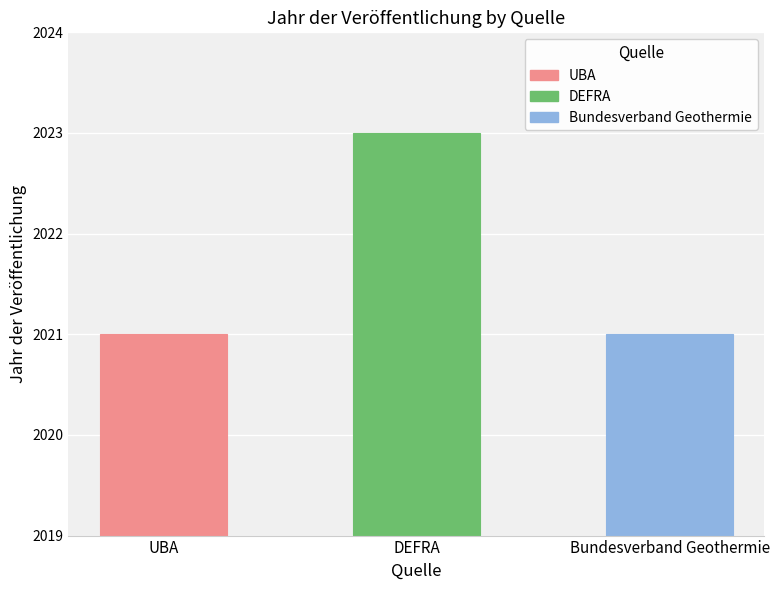

What is the greatest value displayed?

2023